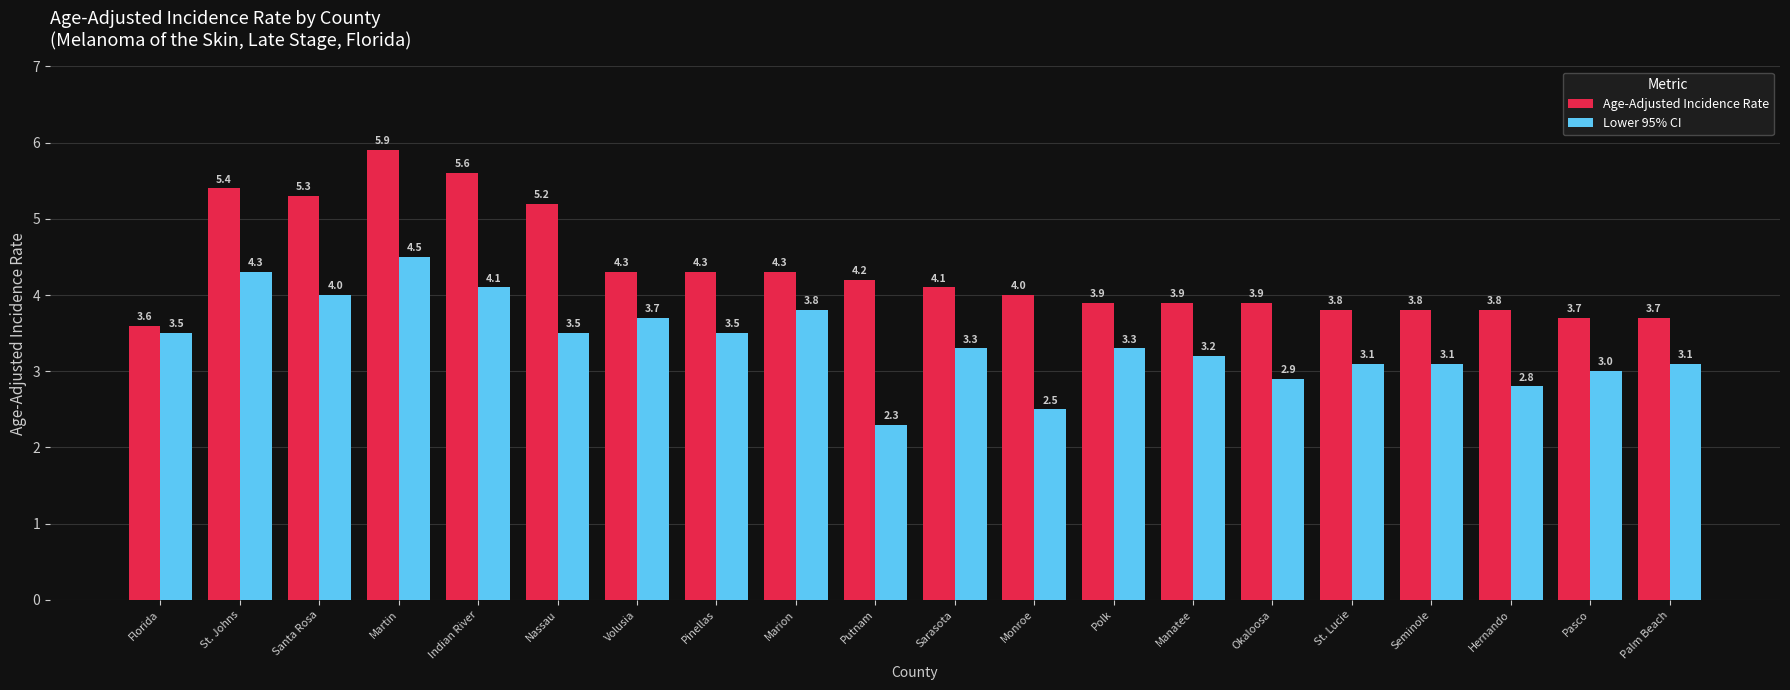

Which series has the largest total across all categories?

Age-Adjusted Incidence Rate